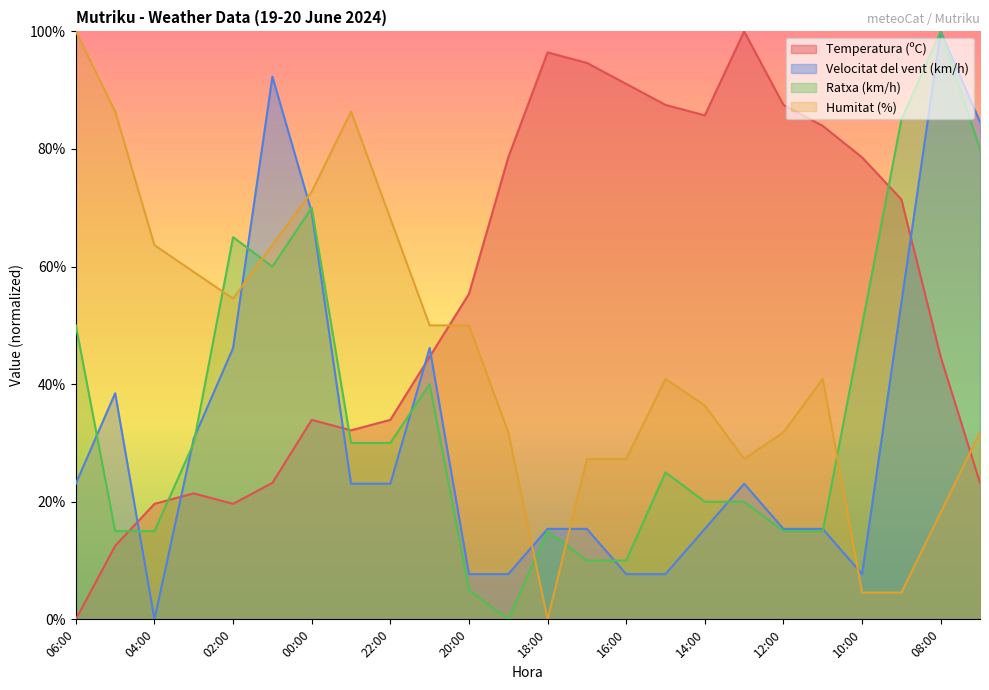

What is the difference between the maximum and minimum values in the Temperatura (ºC) series?

100.0